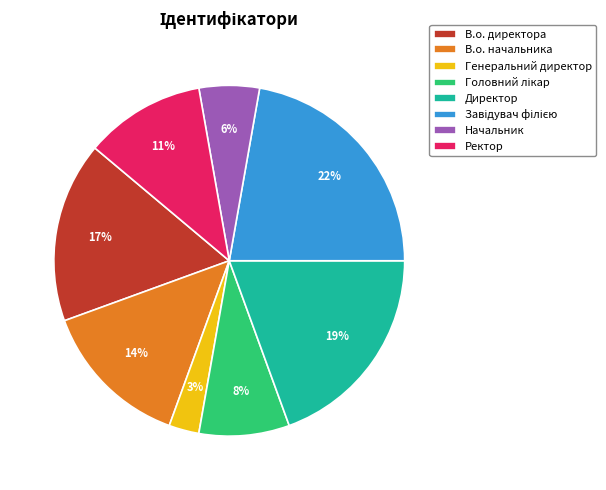

To the nearest percent, what is the combined percentage of В.о. директора and Ректор?

28%